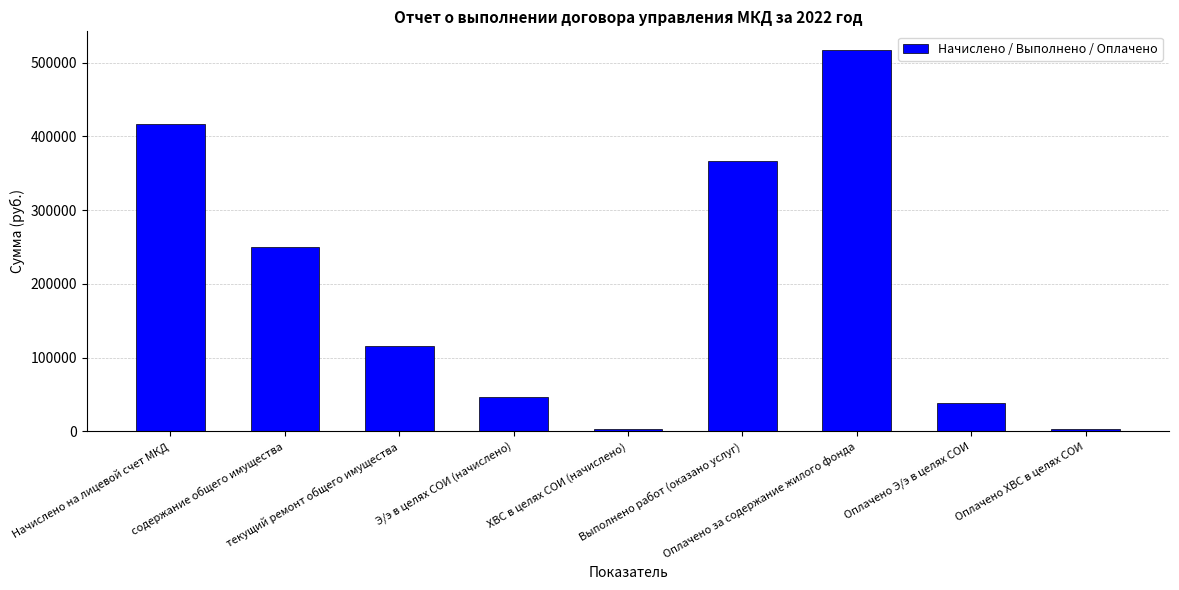

How many bars are there in total?

9